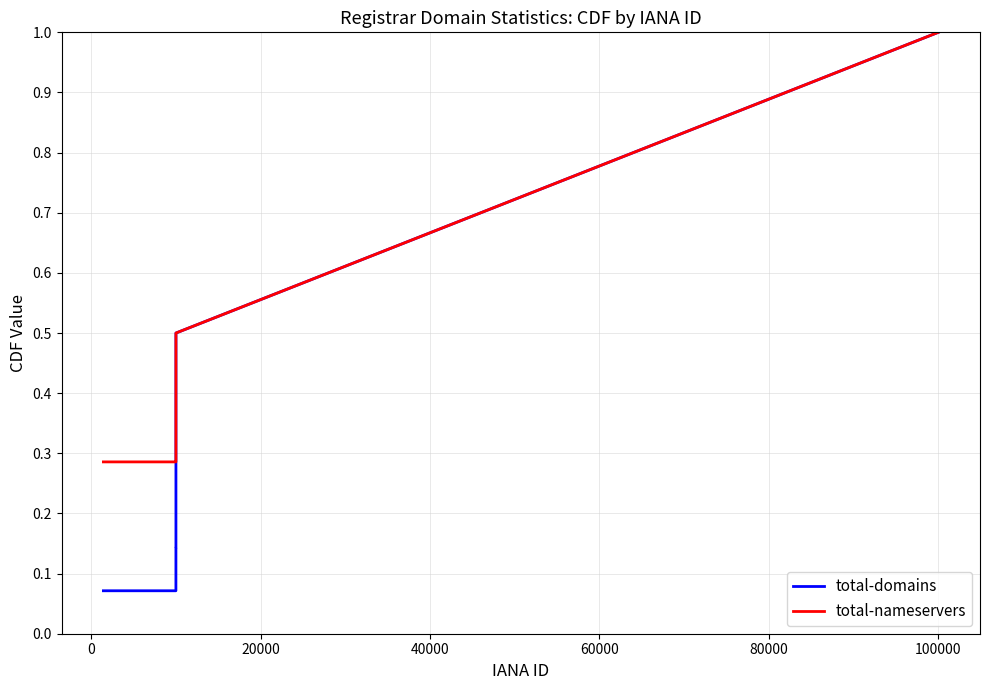

Rank the series by their average value, from lowest to highest.

total-domains, total-nameservers